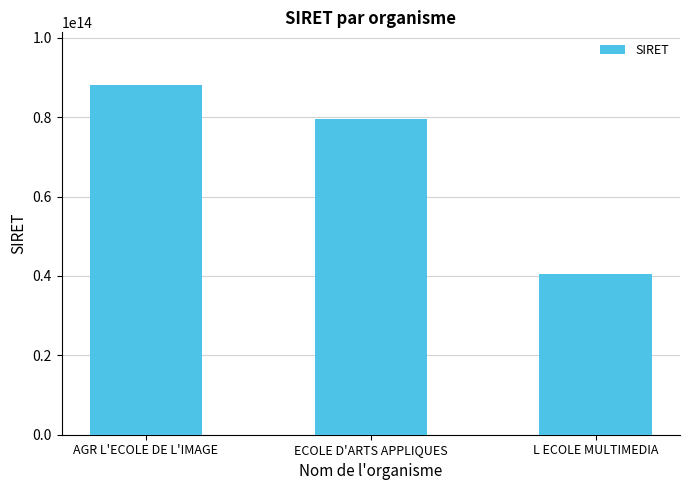

Where is the data nearest to the value 64301898800016?

ECOLE D'ARTS APPLIQUES